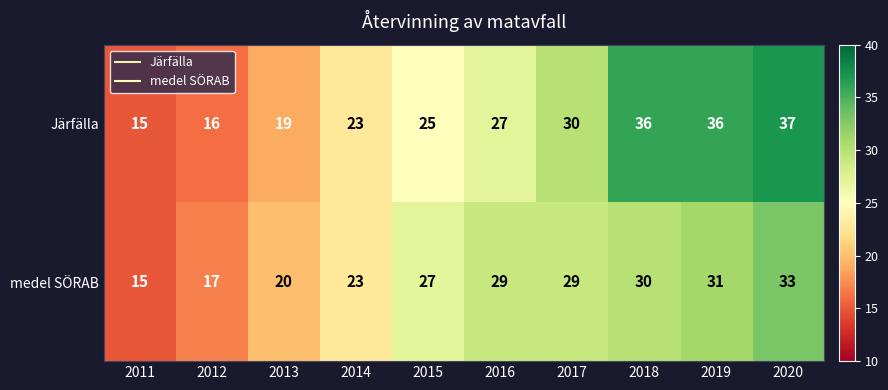

What is the difference between the maximum and minimum values in the Järfälla series?

22